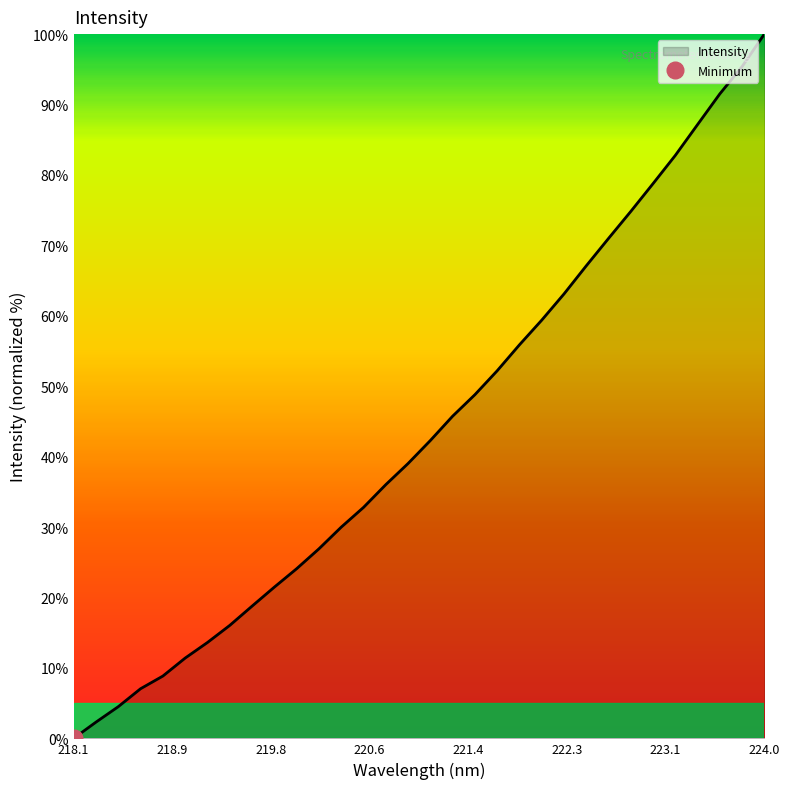

What is the change in value from 218.8244 to 222.263?

+54.3